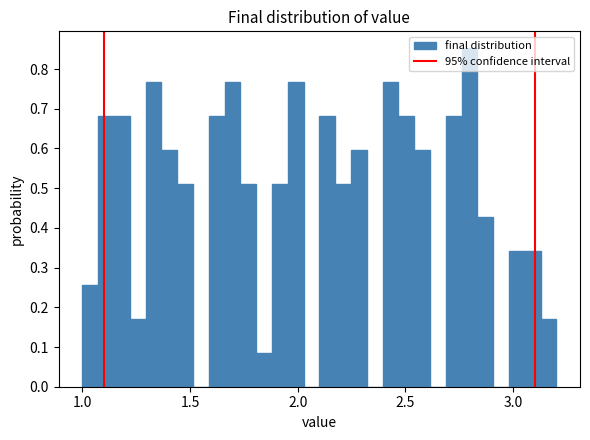

Around what value on the x-axis is the tallest bar? Give the approximate position of its centre, as read against the axis.

2.80